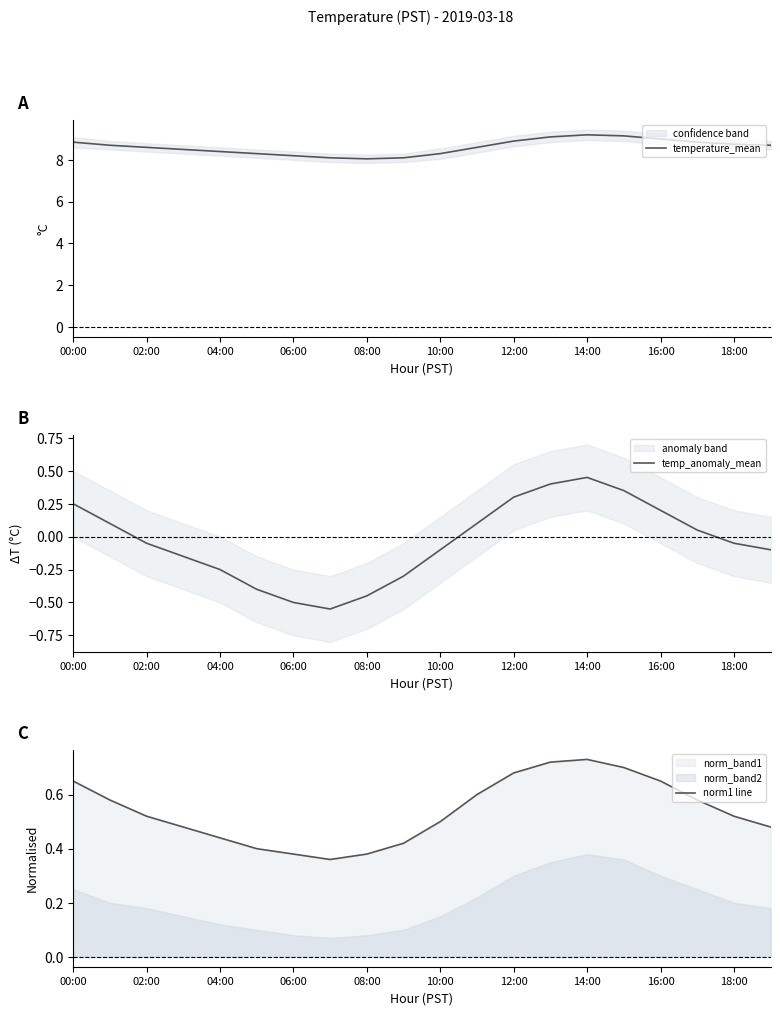

Is it true that temperature_mean equals 13.4 at 08:00?

False